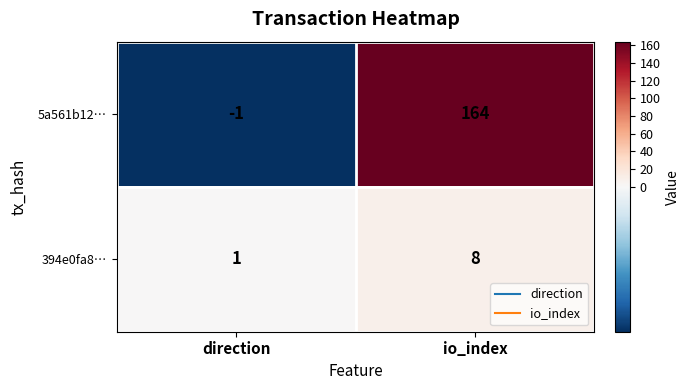

Which series has the largest range (max minus min)?

5a561b12…